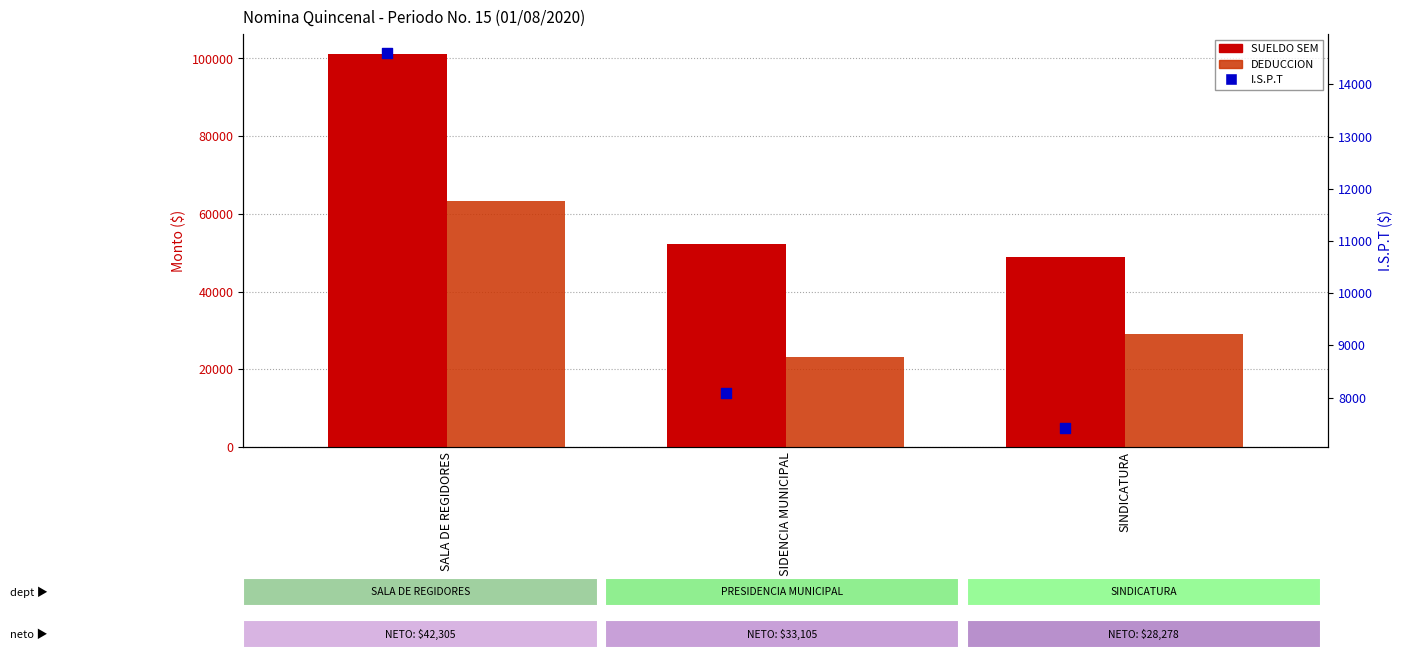

Which series has the largest total across all categories?

SUELDO SEM